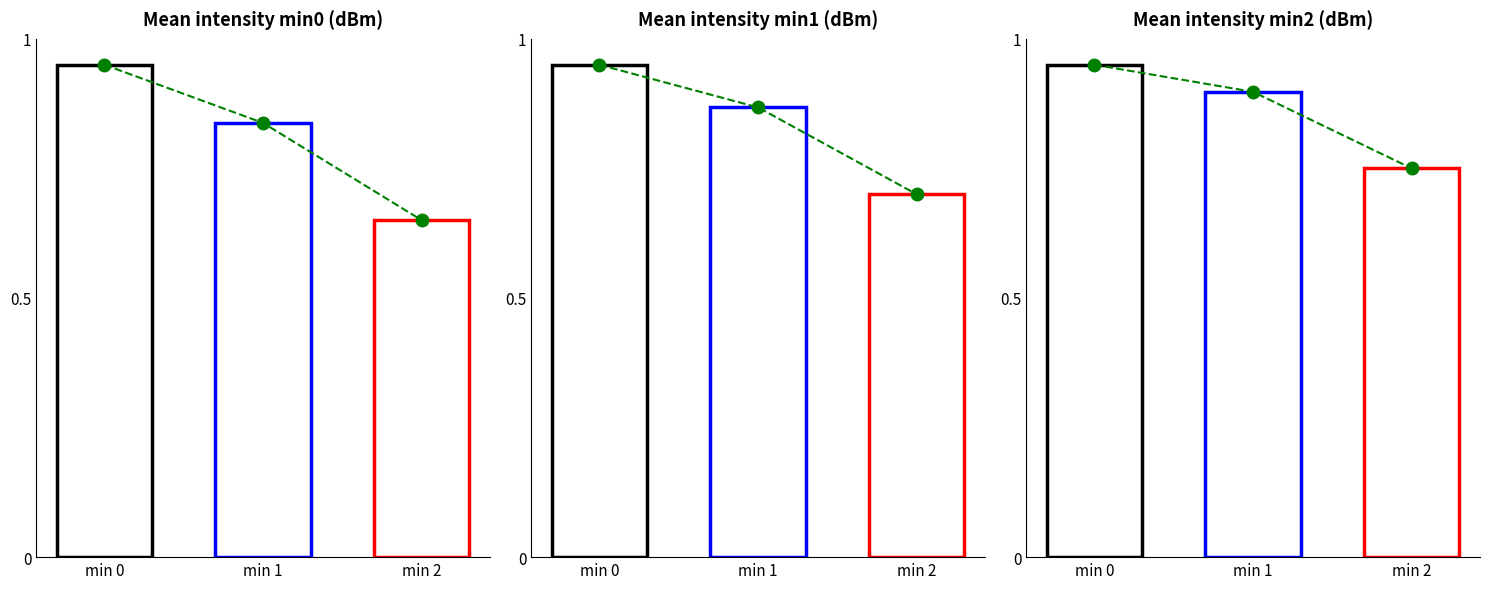

Which category has the highest value across all series?

min 0